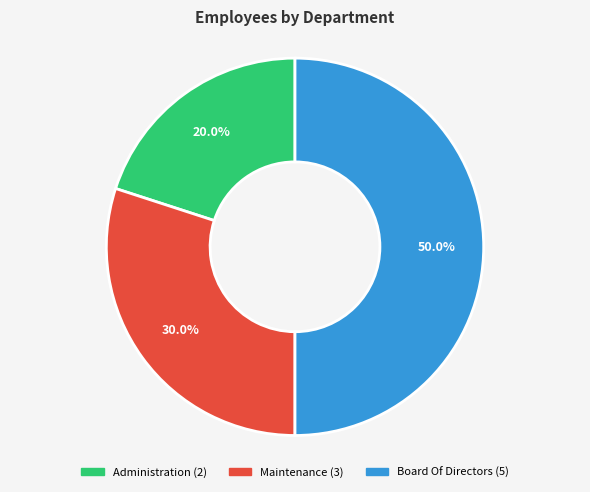

What is the ratio of the value at Administration to the value at Maintenance?

0.7